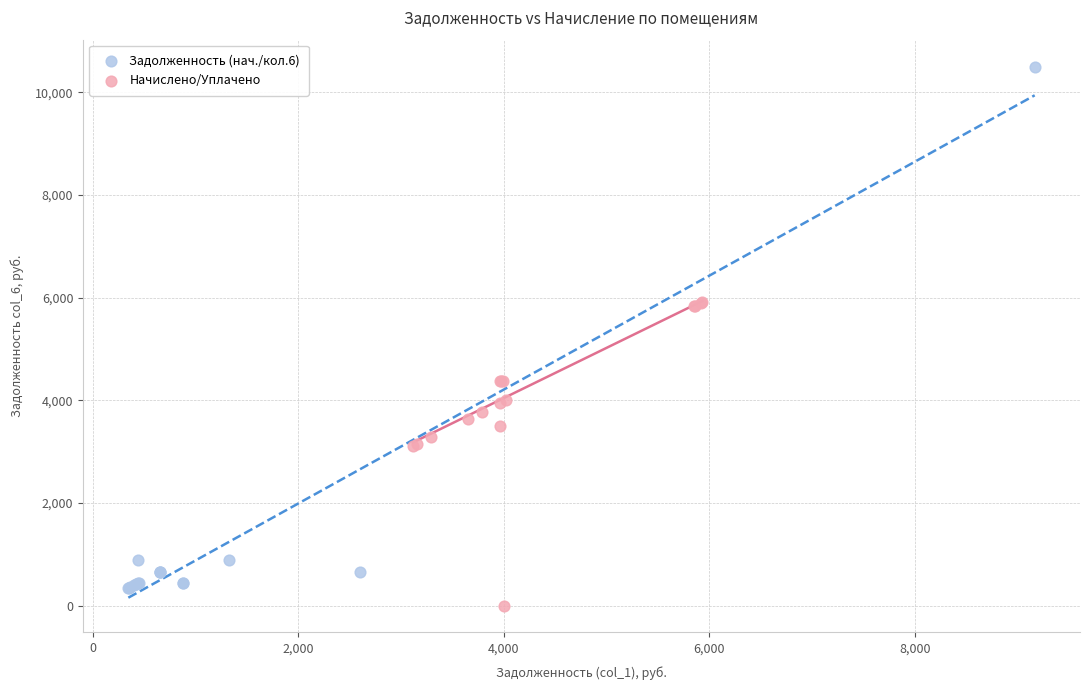

Which series has the largest Y range (max minus min)?

Задолженность (нач./кол.6)